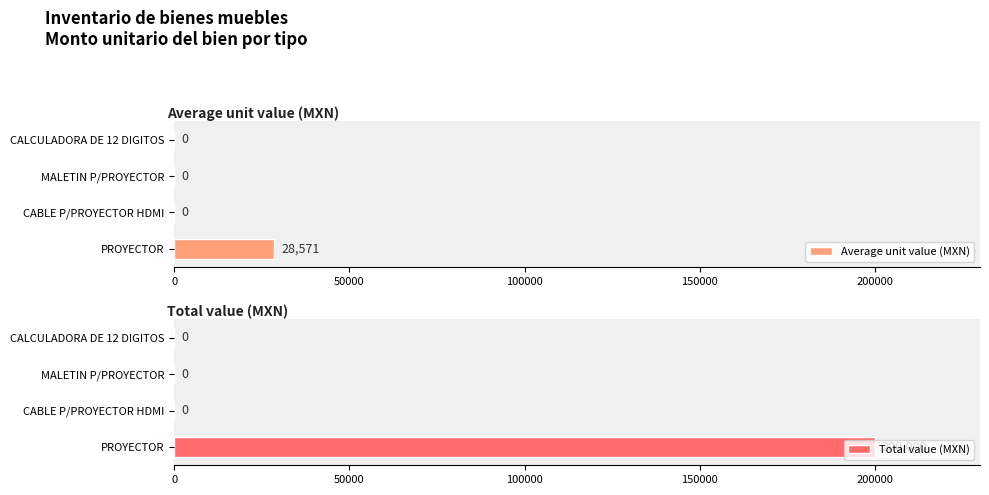

What is the average value of the Average unit value (MXN) series?

7142.9